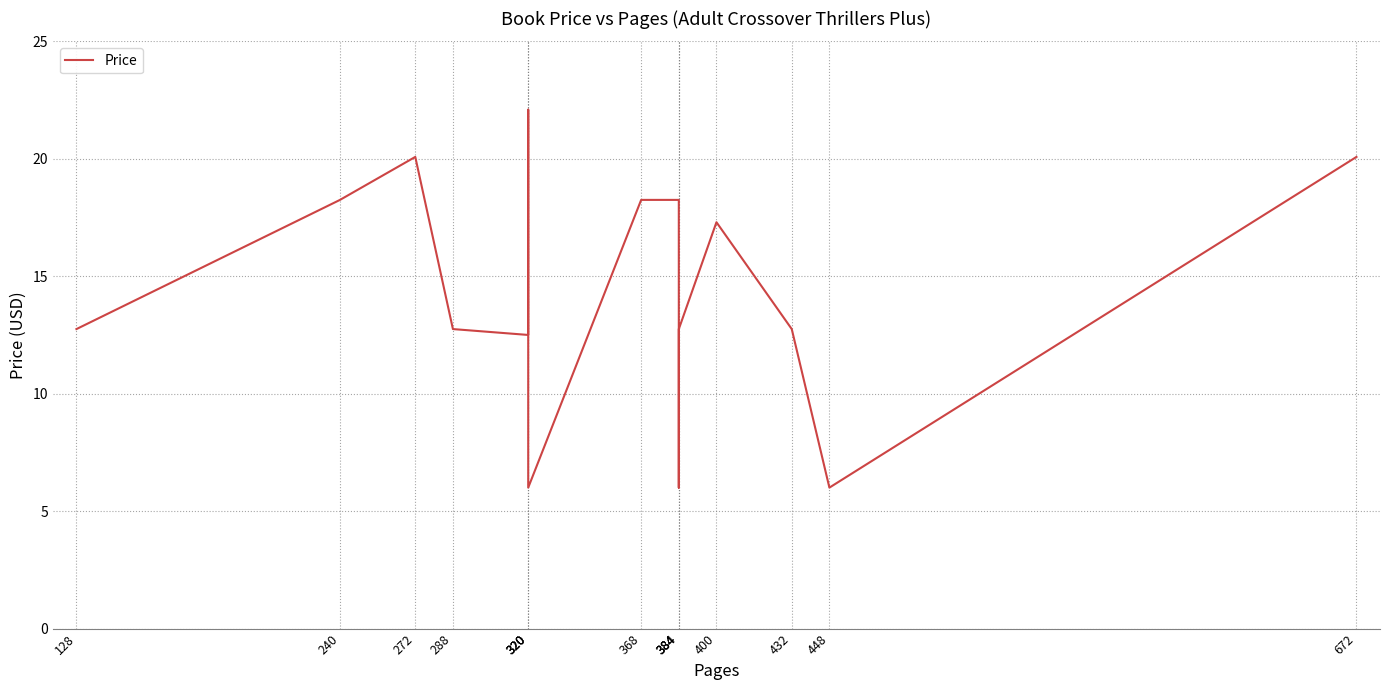

List the labels in order of value, smallest first.

320, 384, 448, 320, 128, 288, 384, 432, 400, 240, 368, 384, 272, 672, 320